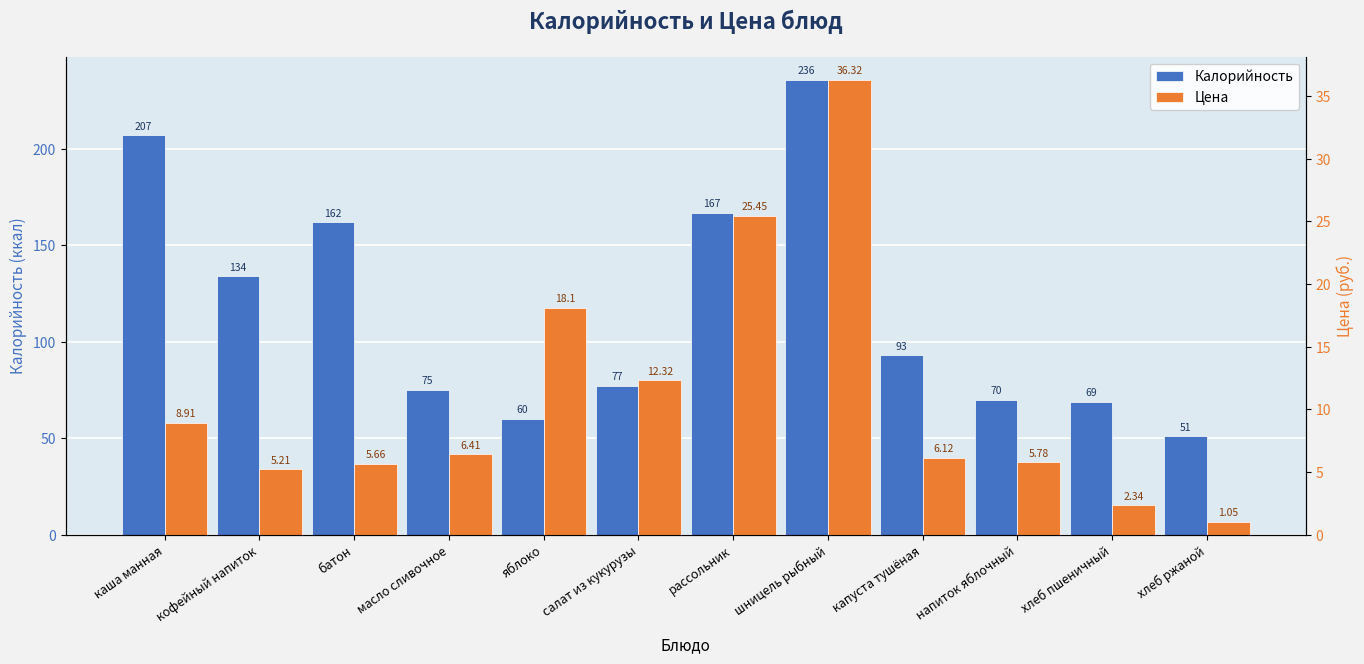

At how many categories does at least one series exceed 232?

1